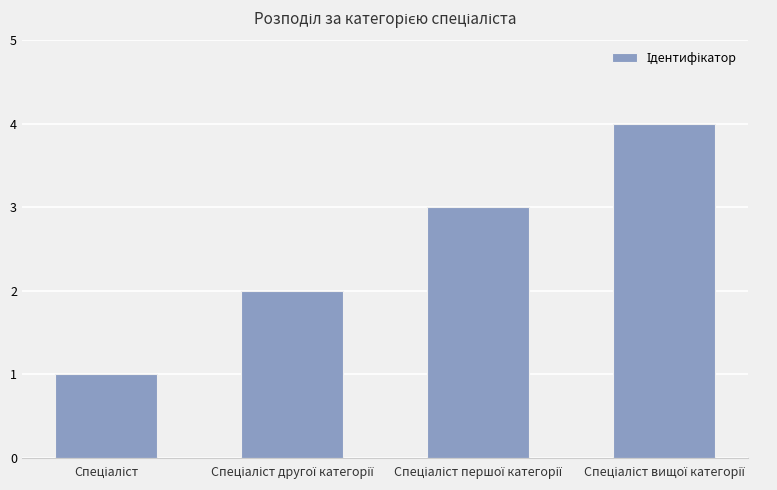

What is the sum of all values?

10